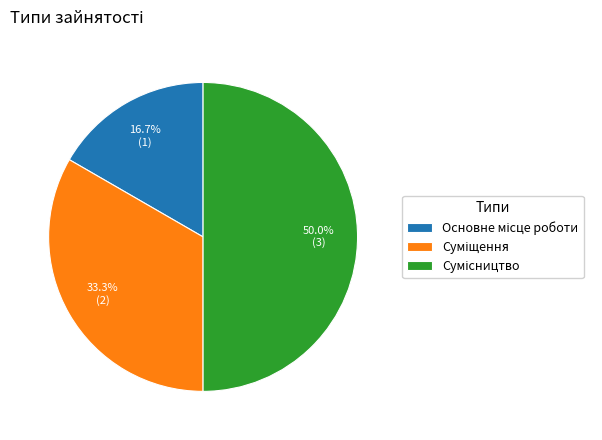

How many segments does this pie chart have?

3